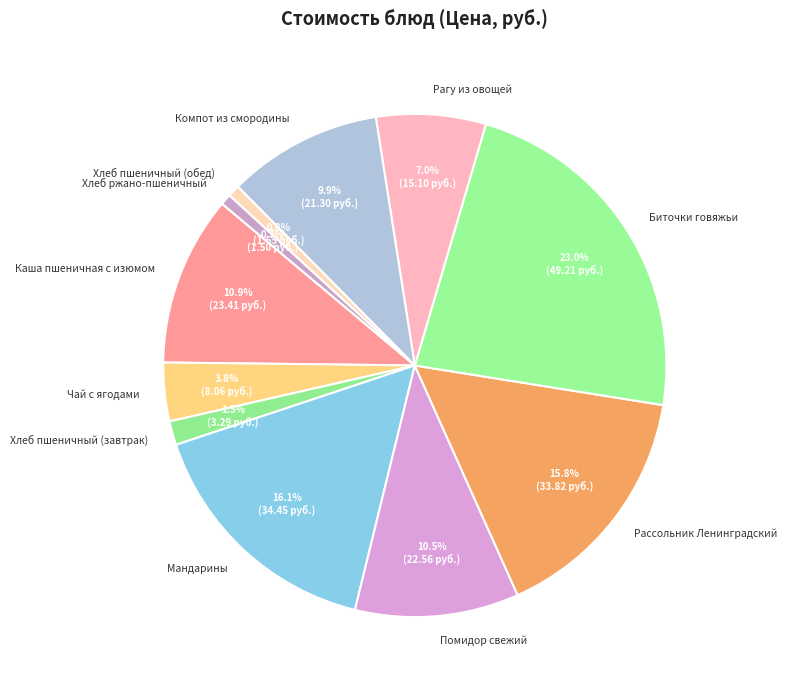

To the nearest percent, what is the difference between the largest and smallest slice percentages?

22%